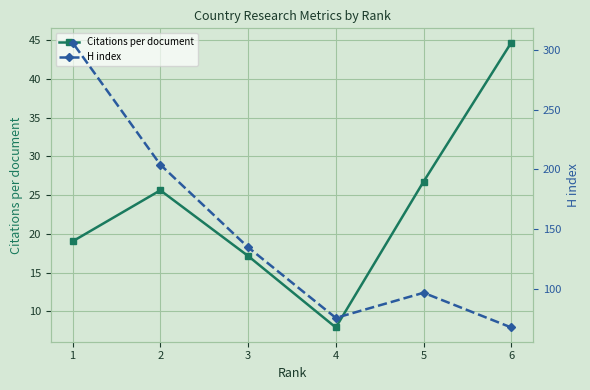

Which series changed the most between 5 and 3?

H index